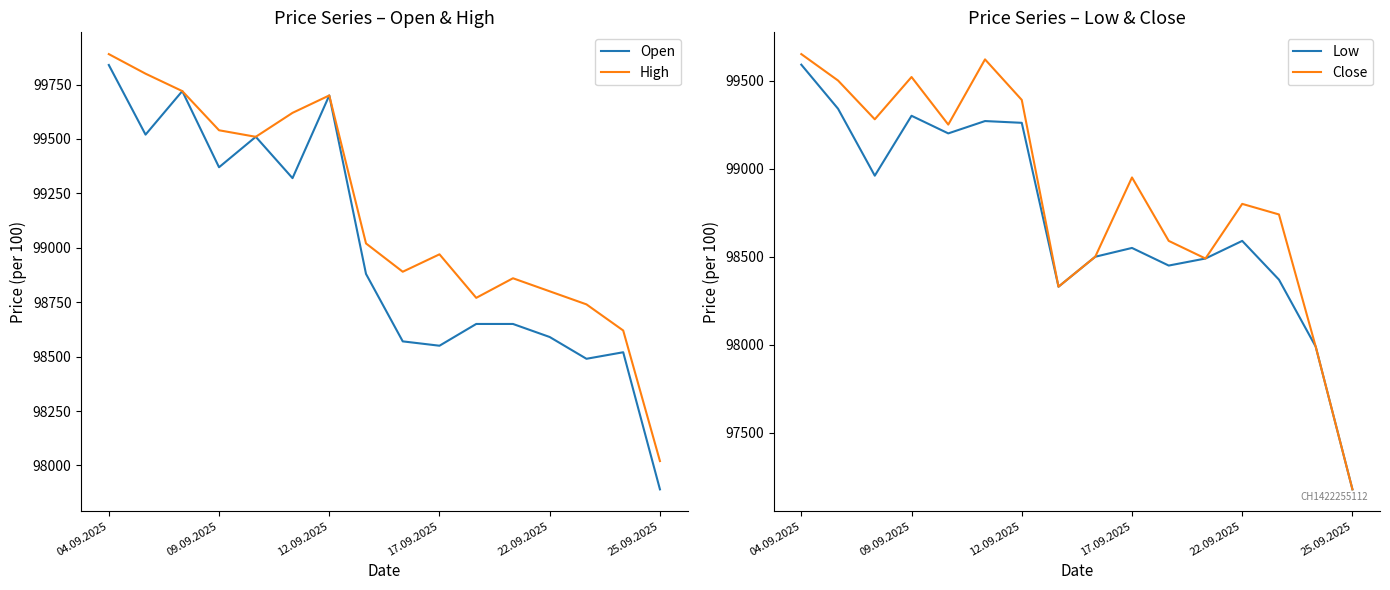

What are all the series names shown in the legend?

Open, High, Low, Close